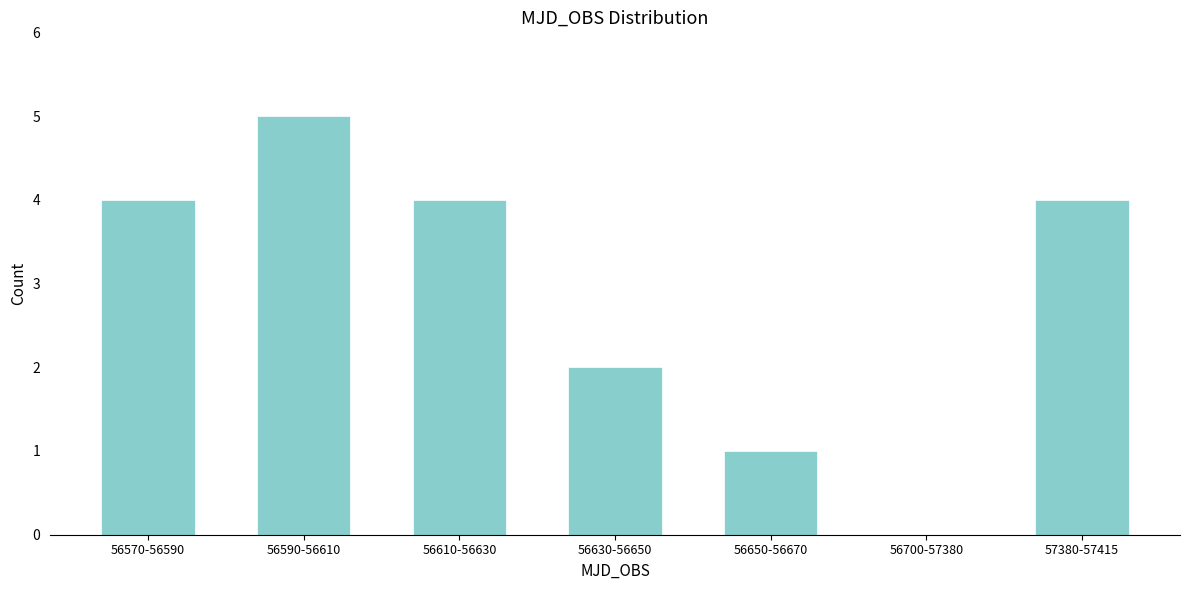

Reading right to left, what are all the values shown in this chart?

57380-57415=4	56700-57380=0	56650-56670=1	56630-56650=2	56610-56630=4	56590-56610=5	56570-56590=4